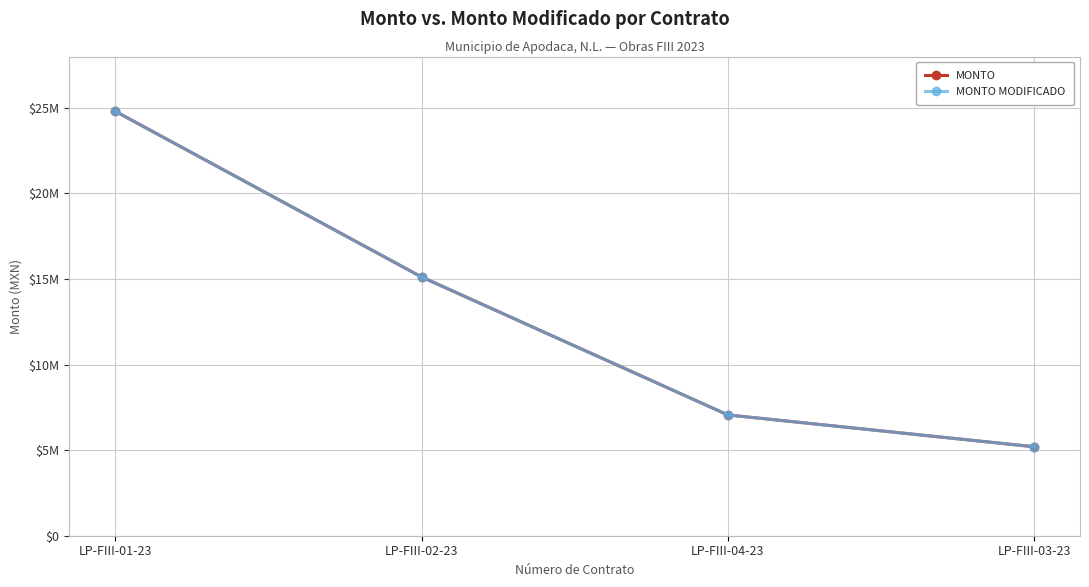

What is the label of the 3rd point from the right?

LP-FIII-02-23